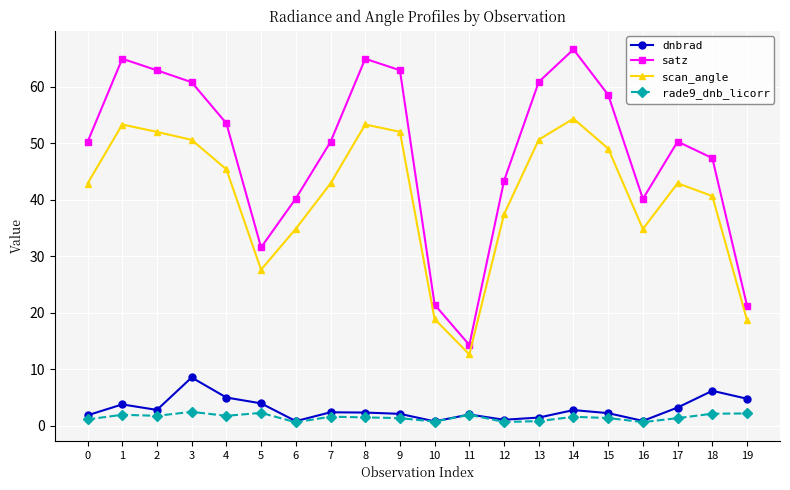

True or false: scan_angle and satz intersect in this chart.

False